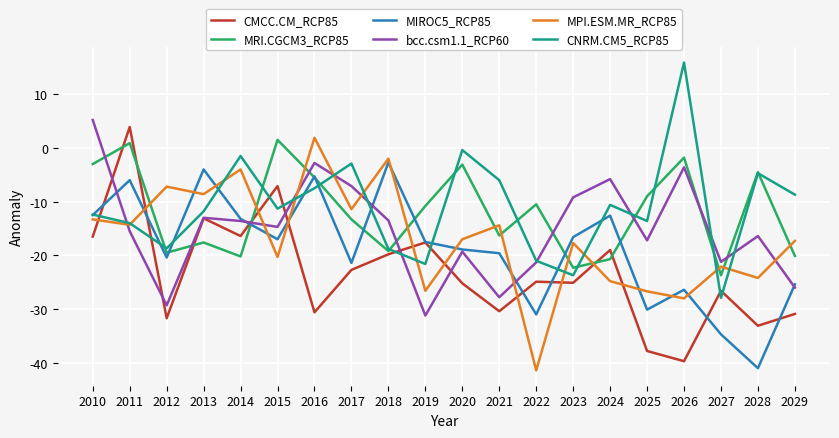

True or false: CMCC.CM_RCP85 has a value of 3.9 at 2011.

True